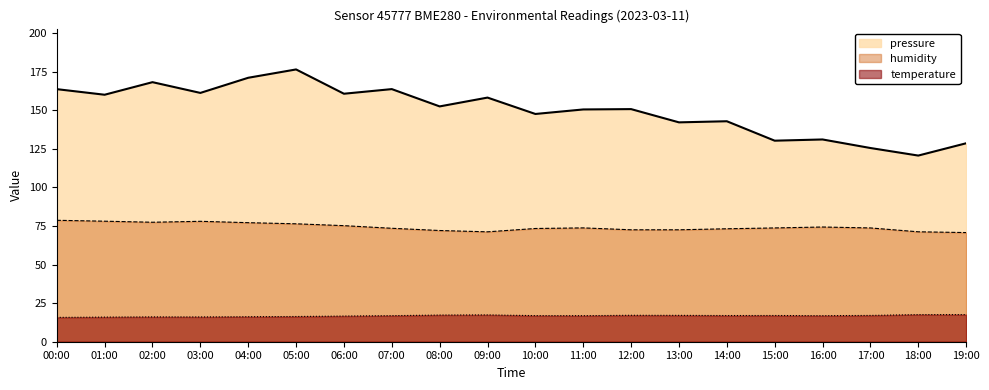

Which series has the largest range (max minus min)?

pressure